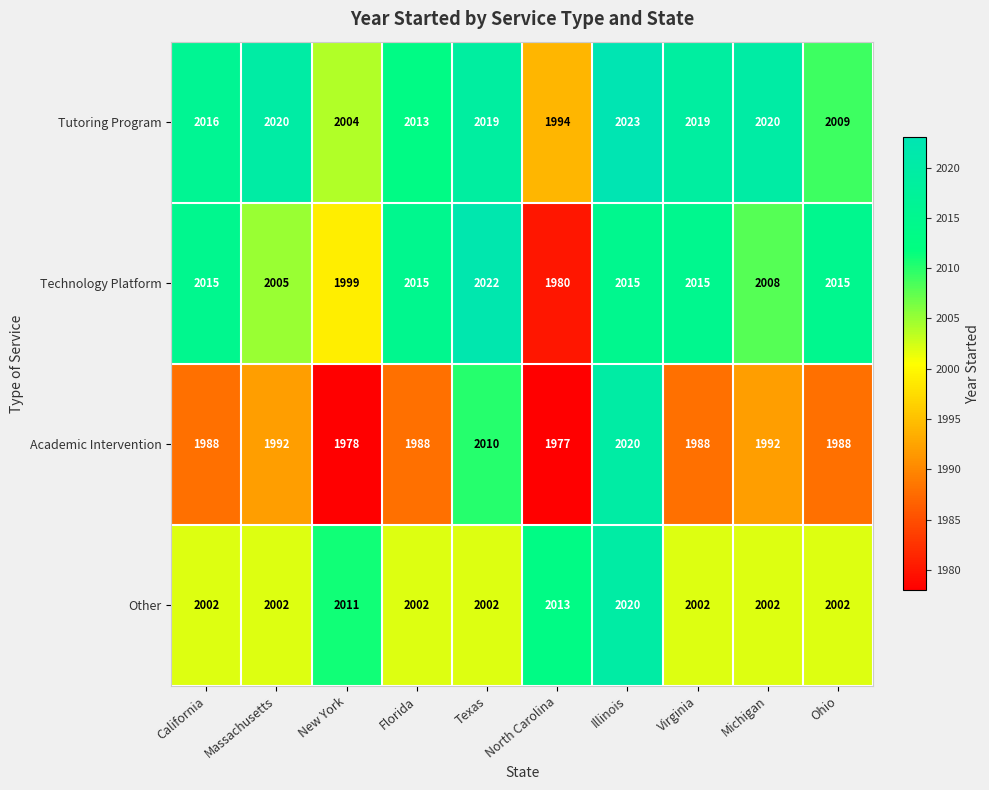

What is the difference between the maximum and minimum values in the Other series?

18